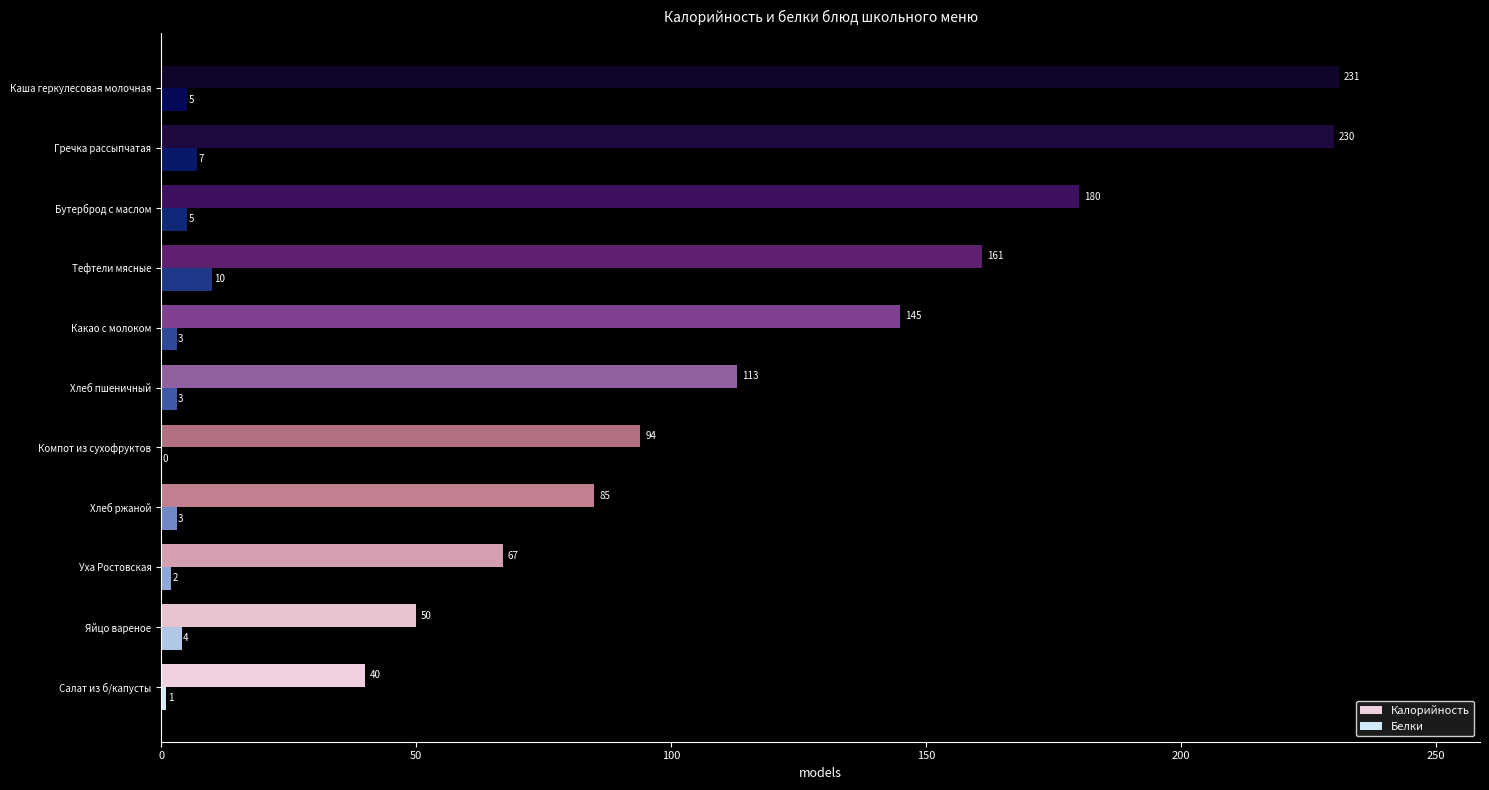

At which category is the sum across all series the highest?

Гречка рассыпчатая